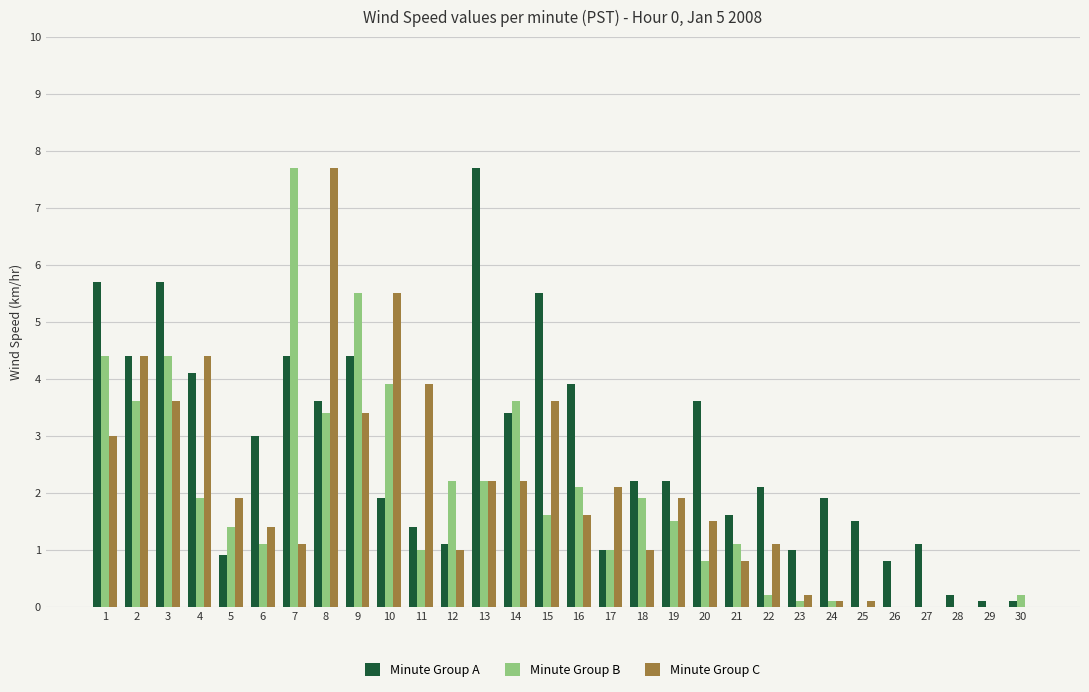

The Minute Group B series shows 1.0 at 13. True or false?

False